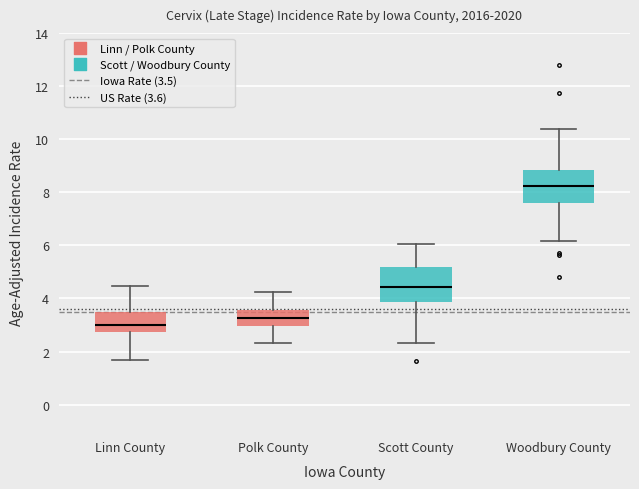

Which box has the lowest median line?

Linn County